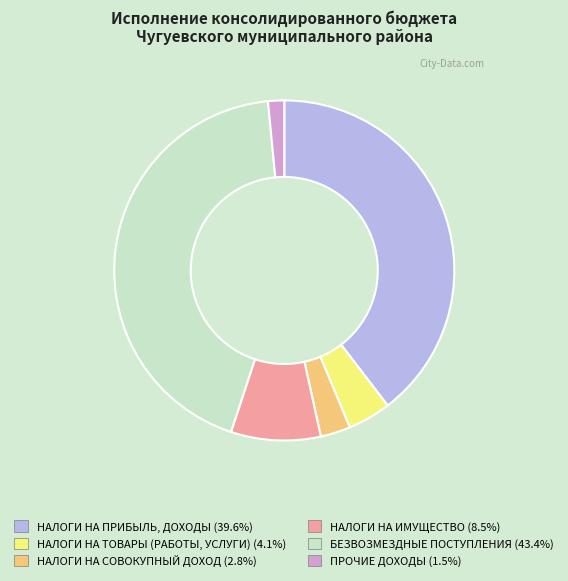

Which category has the smallest portion of the pie?

ПРОЧИЕ ДОХОДЫ